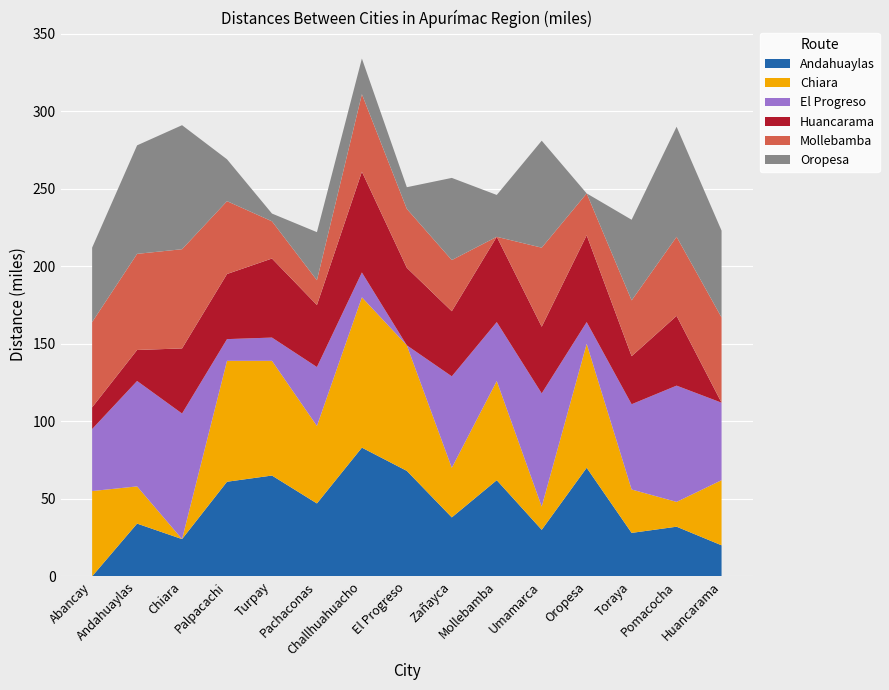

Reading left to right, extract all data points from this chart.

Andahuaylas: 0	34	24	61	65	47	83	68	38	62	30	70	28	32	20
Chiara: 55	24	0	78	74	50	97	81	32	64	15	80	28	16	42
El Progreso: 40	68	81	14	15	38	16	0	59	38	73	14	55	75	50
Huancarama: 14	20	42	42	51	40	65	50	42	55	43	56	31	45	0
Mollebamba: 55	62	64	47	24	16	50	38	33	0	51	27	36	51	55
Oropesa: 48	70	80	27	5	31	23	14	53	27	69	0	52	71	56